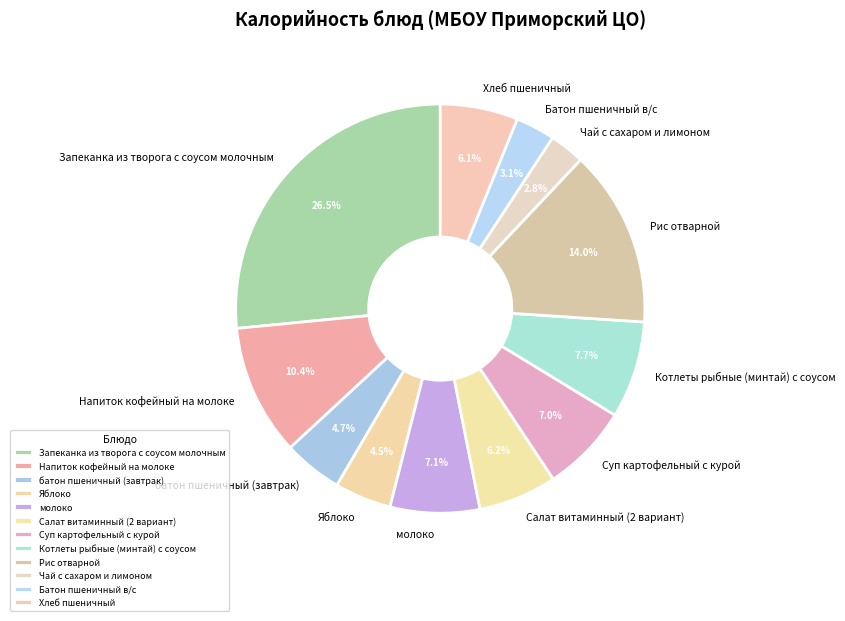

To the nearest percent, what is the average slice percentage?

8%